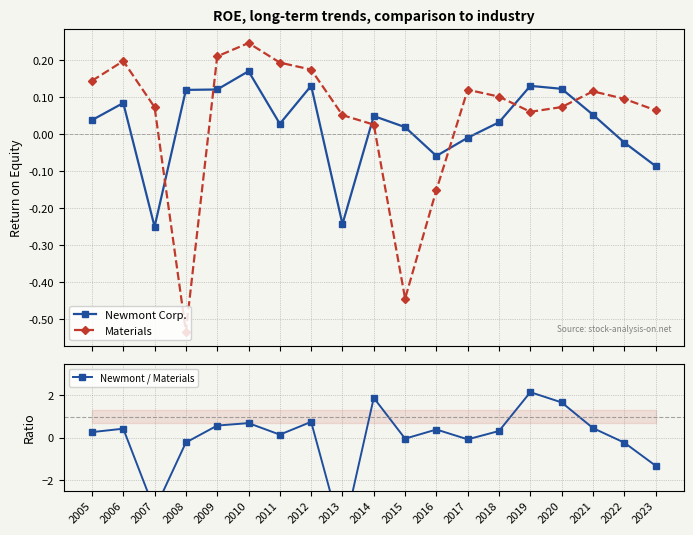

What is the difference between the maximum and minimum values in the Newmont Corp. series?

0.4